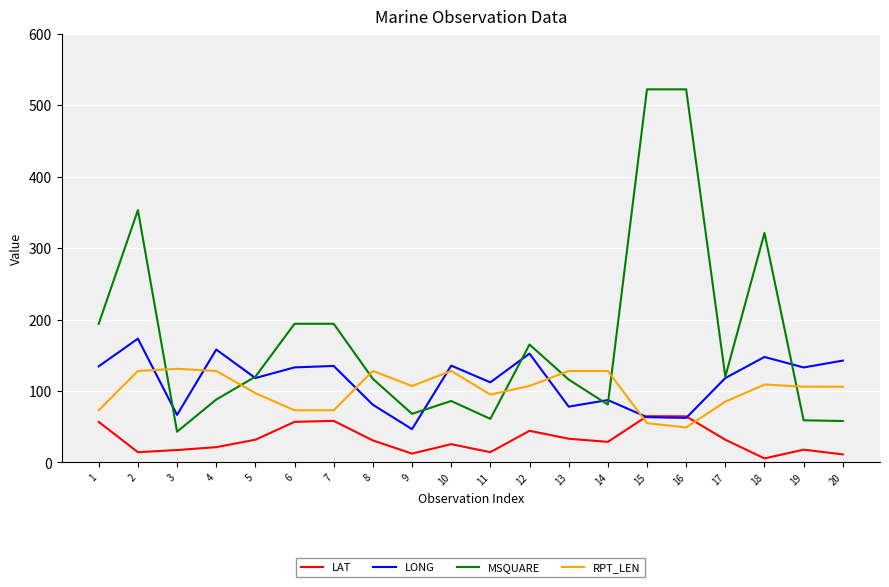

Between 3 and 16, which series saw the biggest shift?

MSQUARE